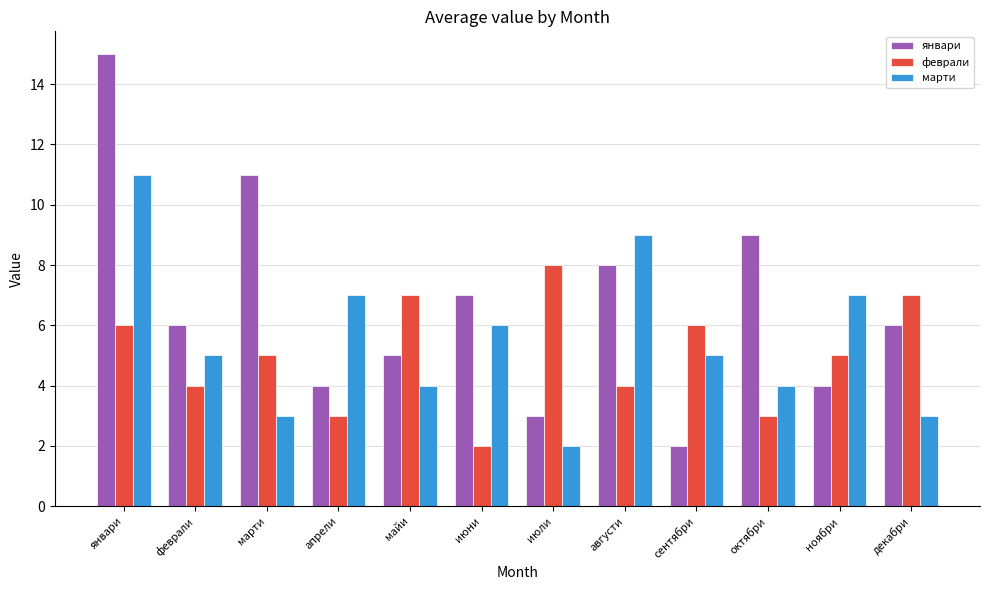

Count the number of categories in the chart.

12